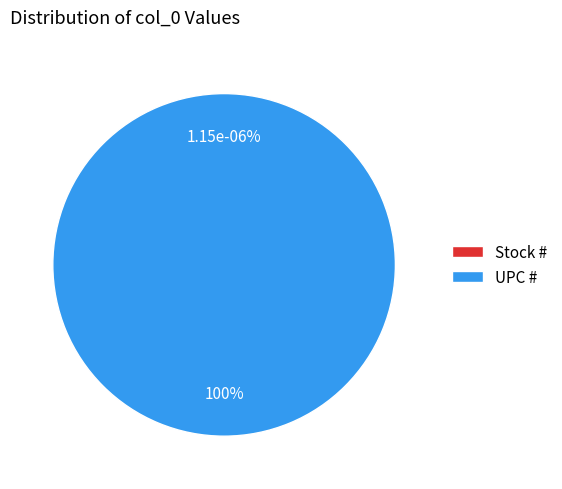

True or false: Stock # accounts for 1% of the total.

False